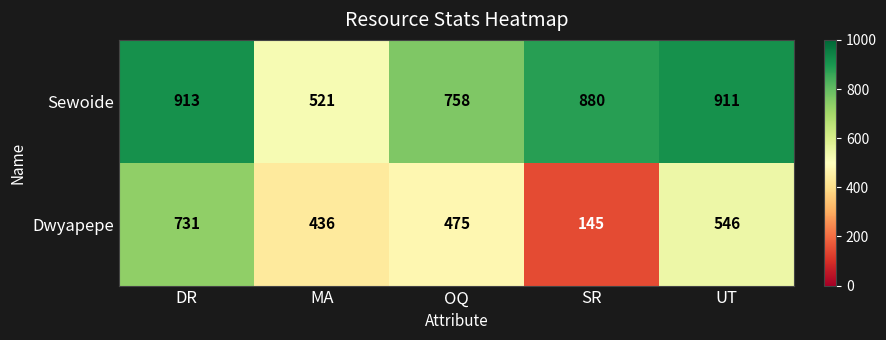

What is the difference between the second highest and second lowest values in the Sewoide series?

153